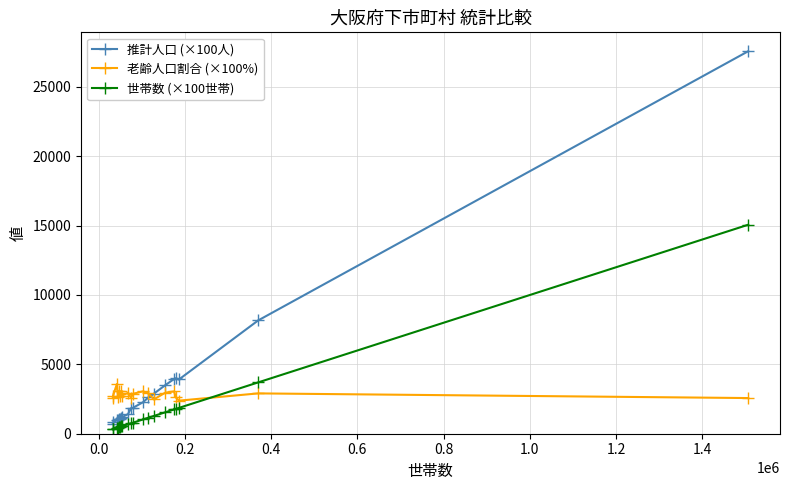

What is the value of the 世帯数 (×100世帯) point at the 20th from the left?

15062.5